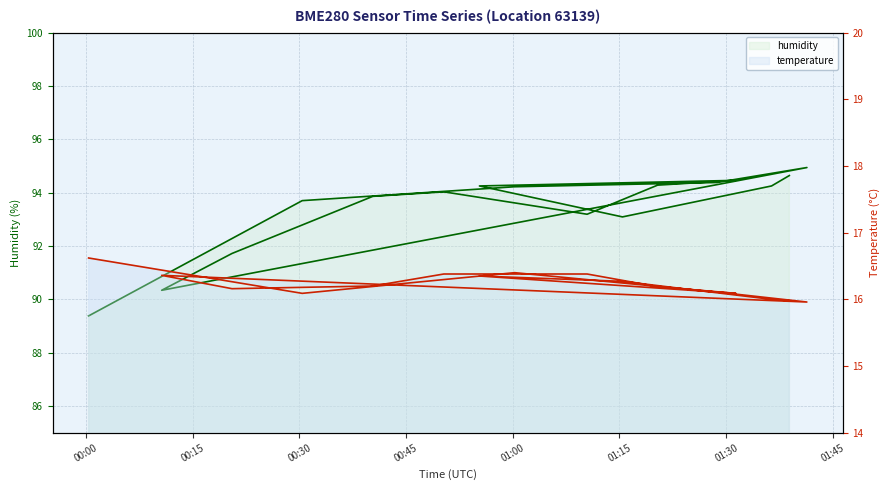

What is the label of the 16th point from the left?

15